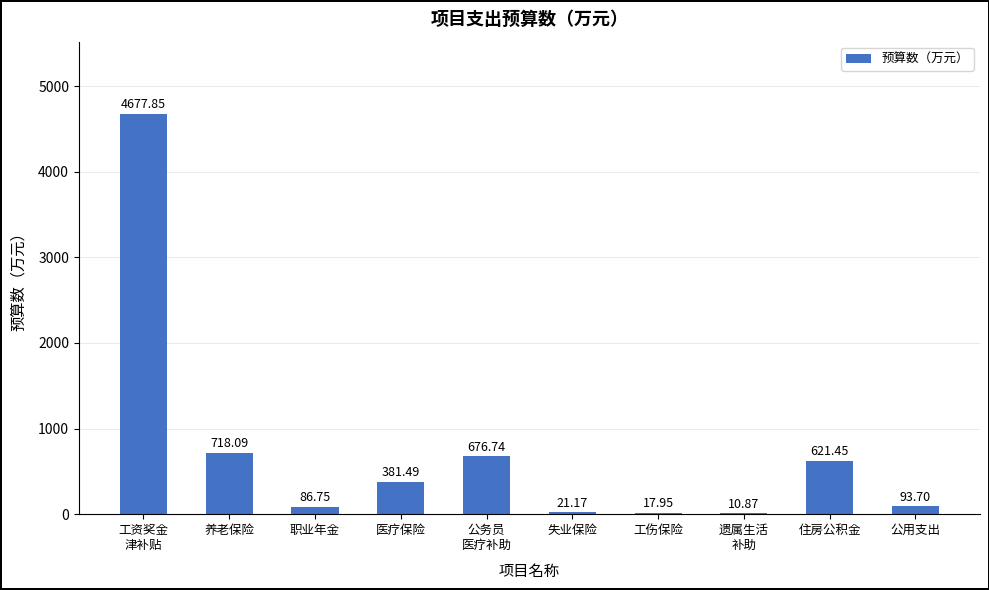

Where does the data first go above 381?

工资奖金
津补贴